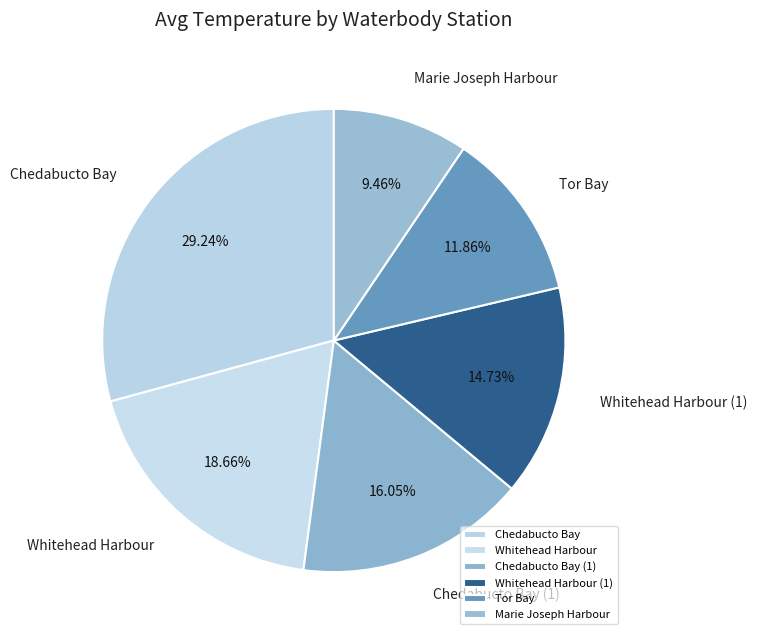

Which category has the smallest portion of the pie?

Marie Joseph Harbour